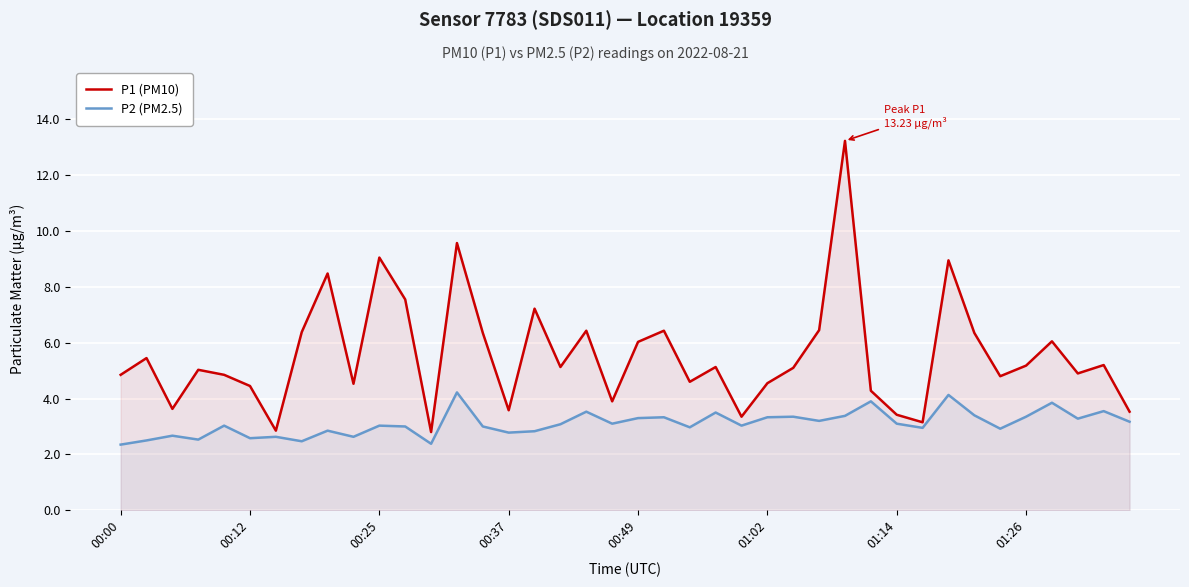

What is the difference between the maximum and minimum values in the P1 (PM10) series?

10.4